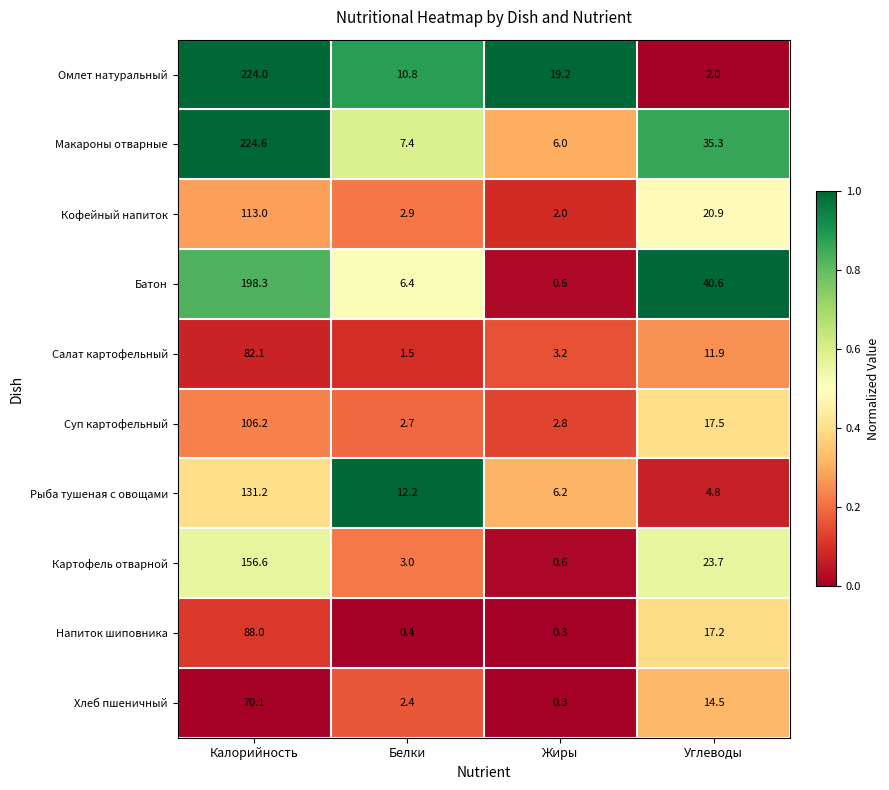

Which series changed the most between Калорийность and Жиры?

Макароны отварные